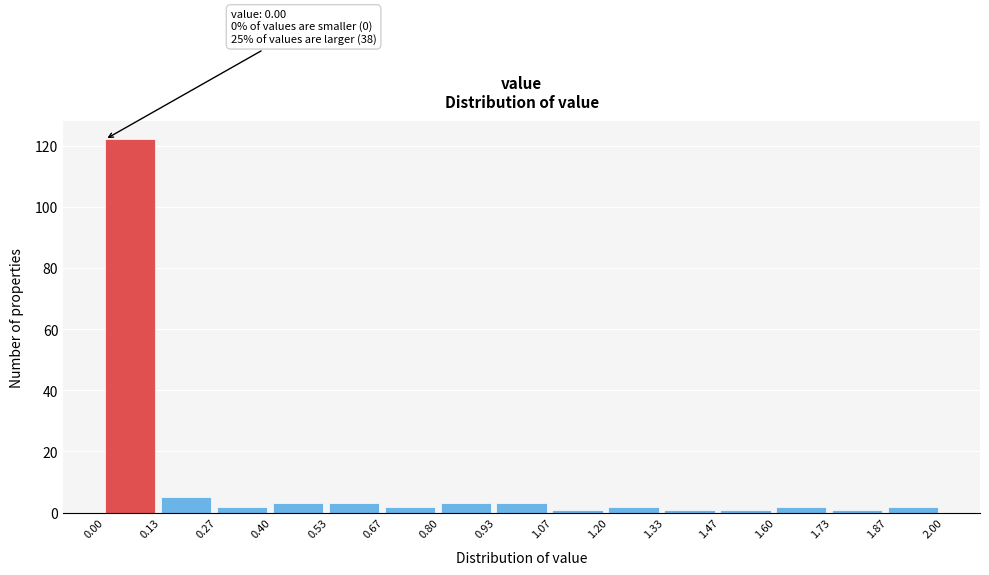

Over which range of the x-axis is the bar tallest?

0.00 to 0.13